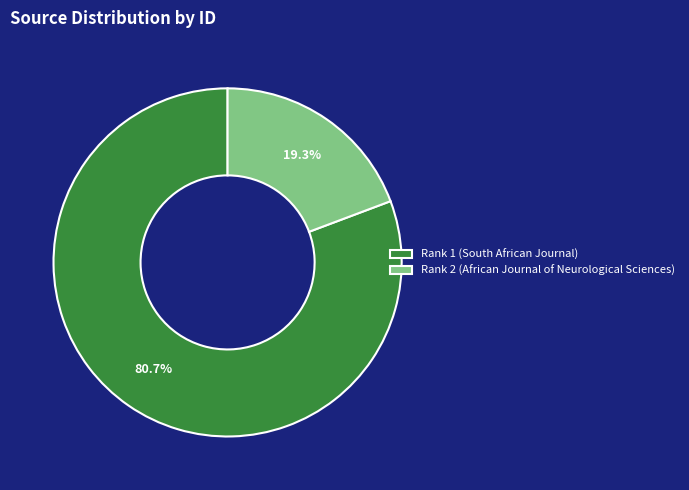

Which category has the biggest portion of the pie?

Rank 1 (South African Journal)